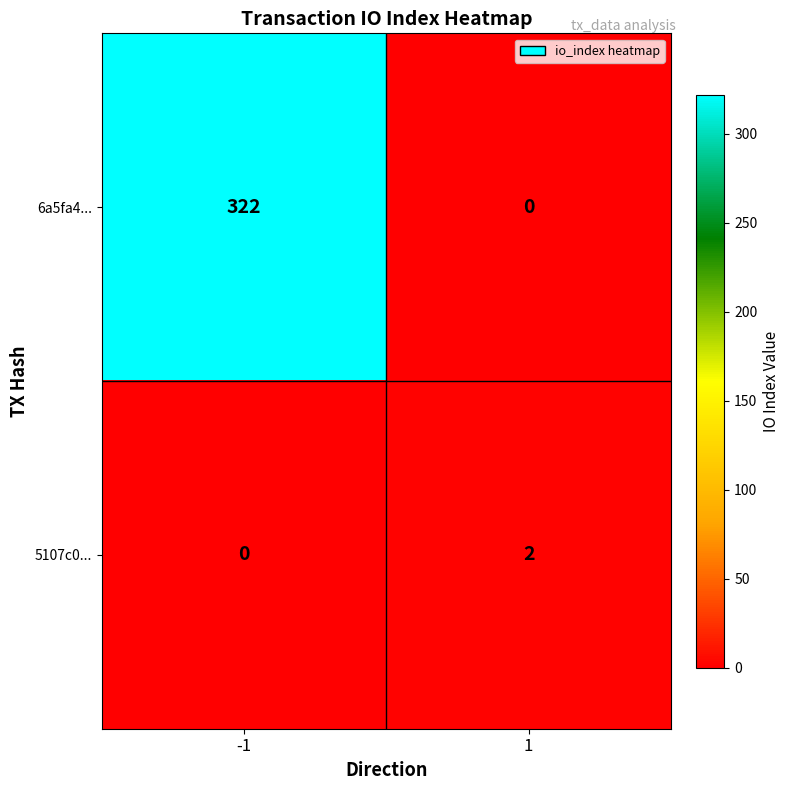

Which series has the largest total across all categories?

6a5fa4...